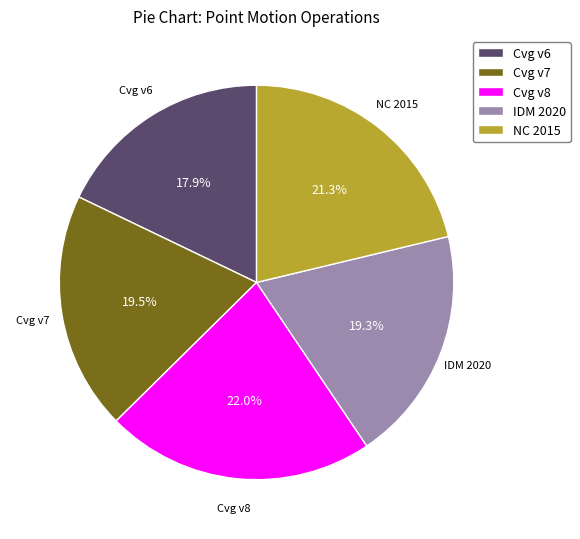

Approximately how many times larger is the value at NC 2015 compared to IDM 2020?

1.1